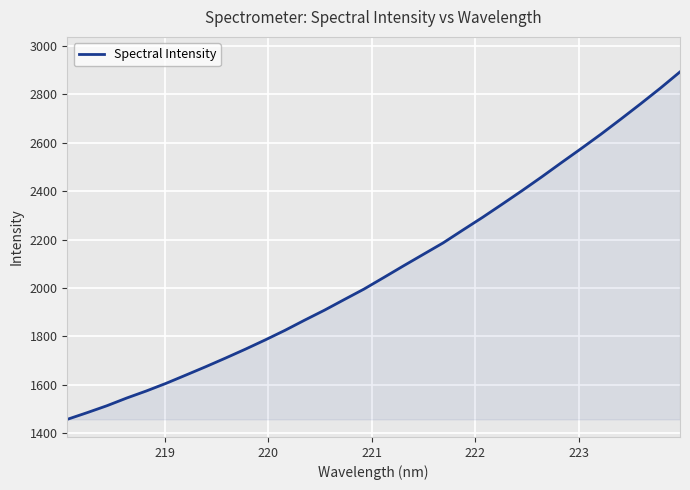

What is the minimum value shown in the chart?

1457.1